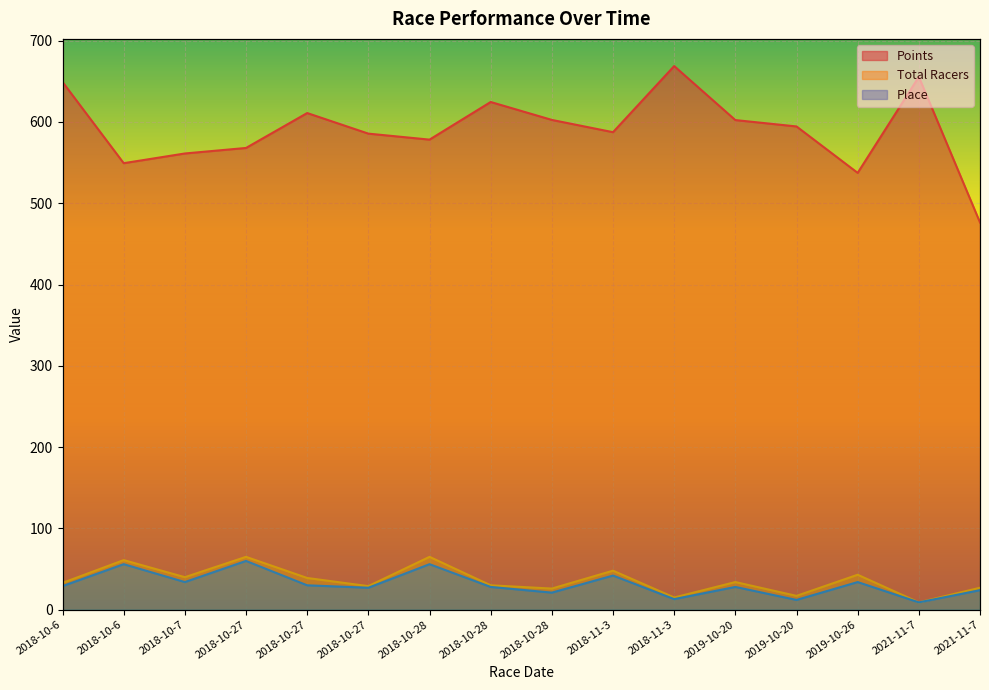

What is the difference between the second highest and second lowest values in the Points series?

118.1